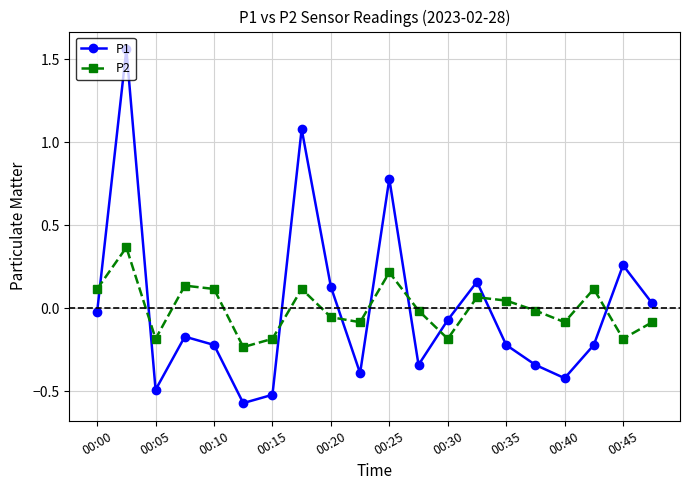

How many interior local valleys does the P1 series have?

5